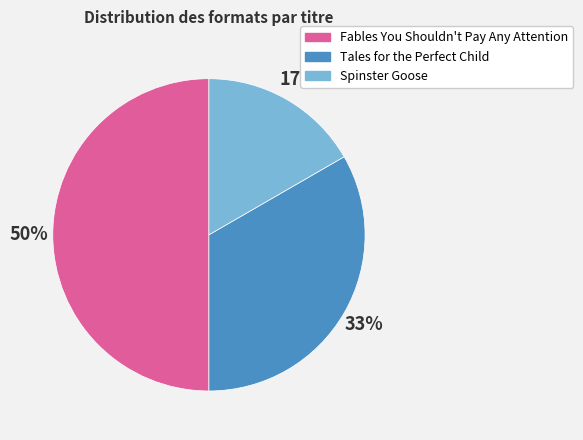

How many segments does this pie chart have?

3